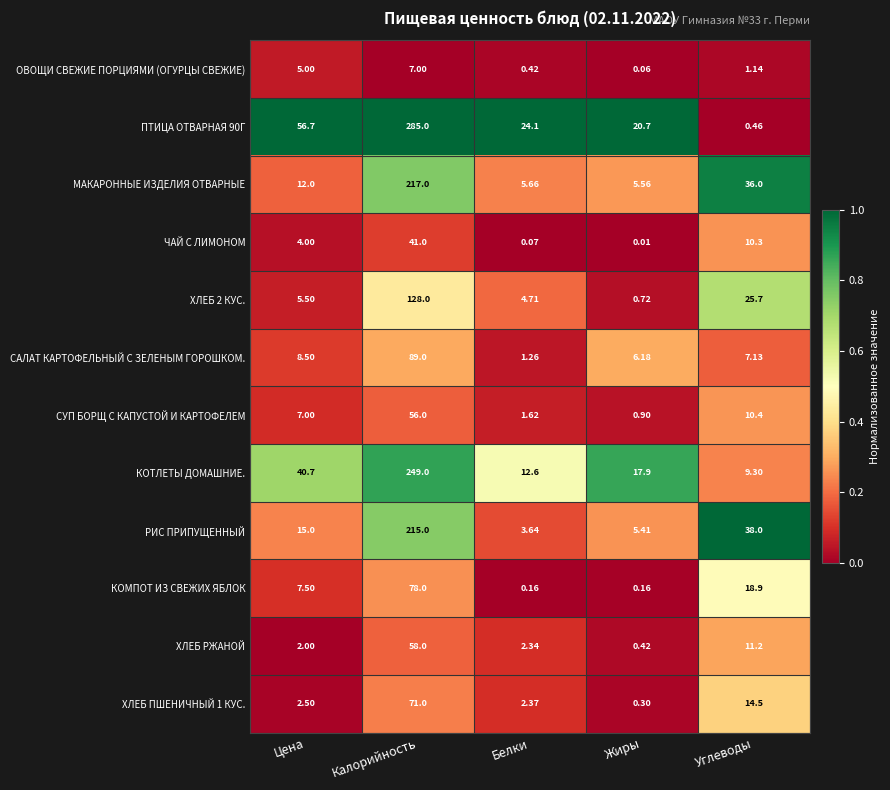

Where does the КОМПОТ ИЗ СВЕЖИХ ЯБЛОК series first go above 7?

Цена